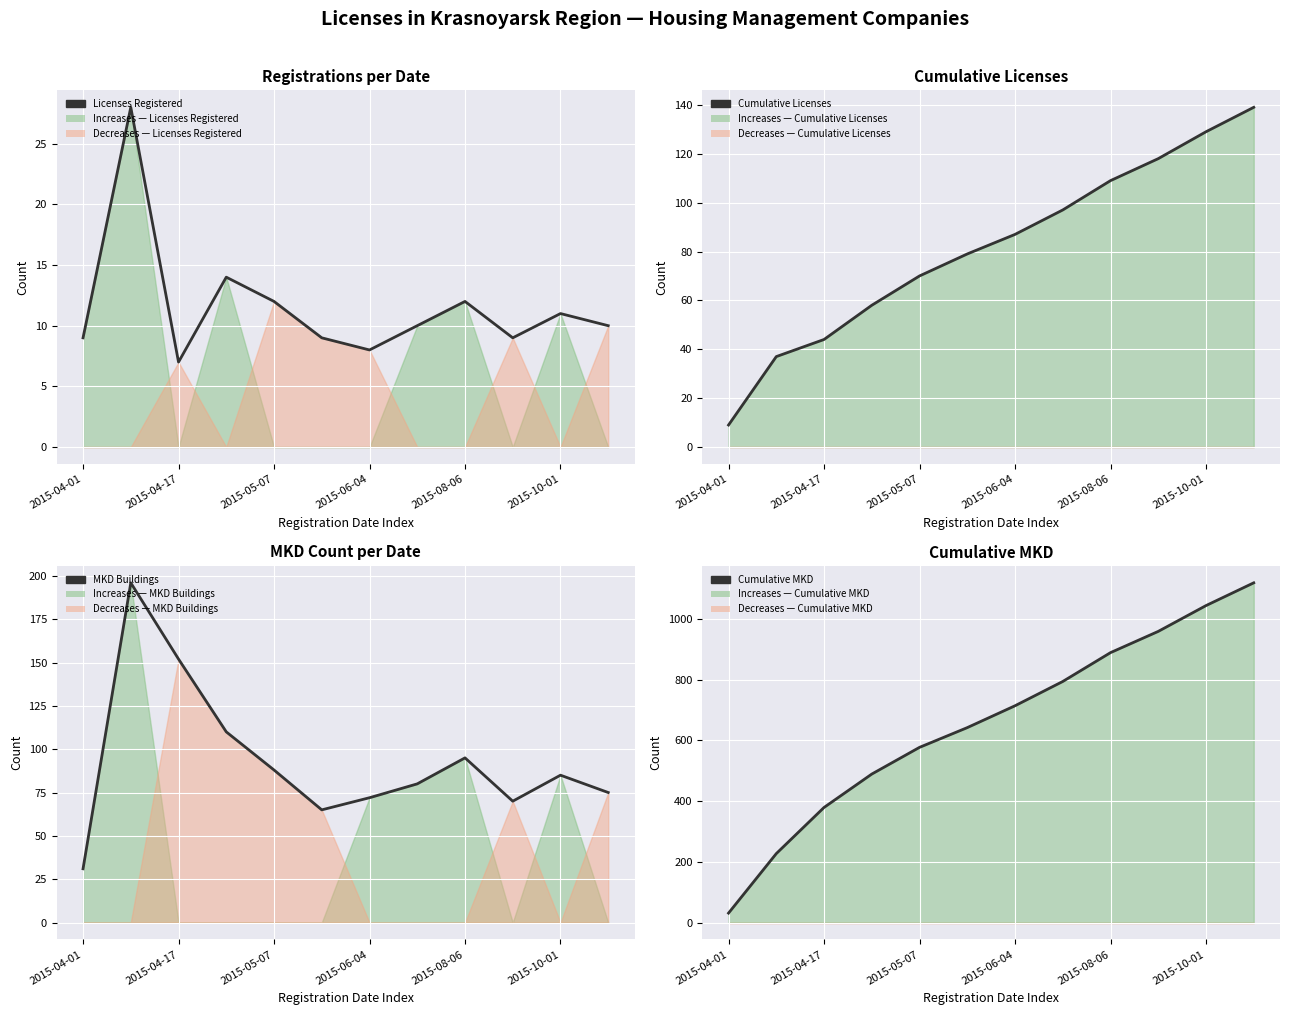

True or false: MKD Buildings and Licenses Registered cross at least once.

False